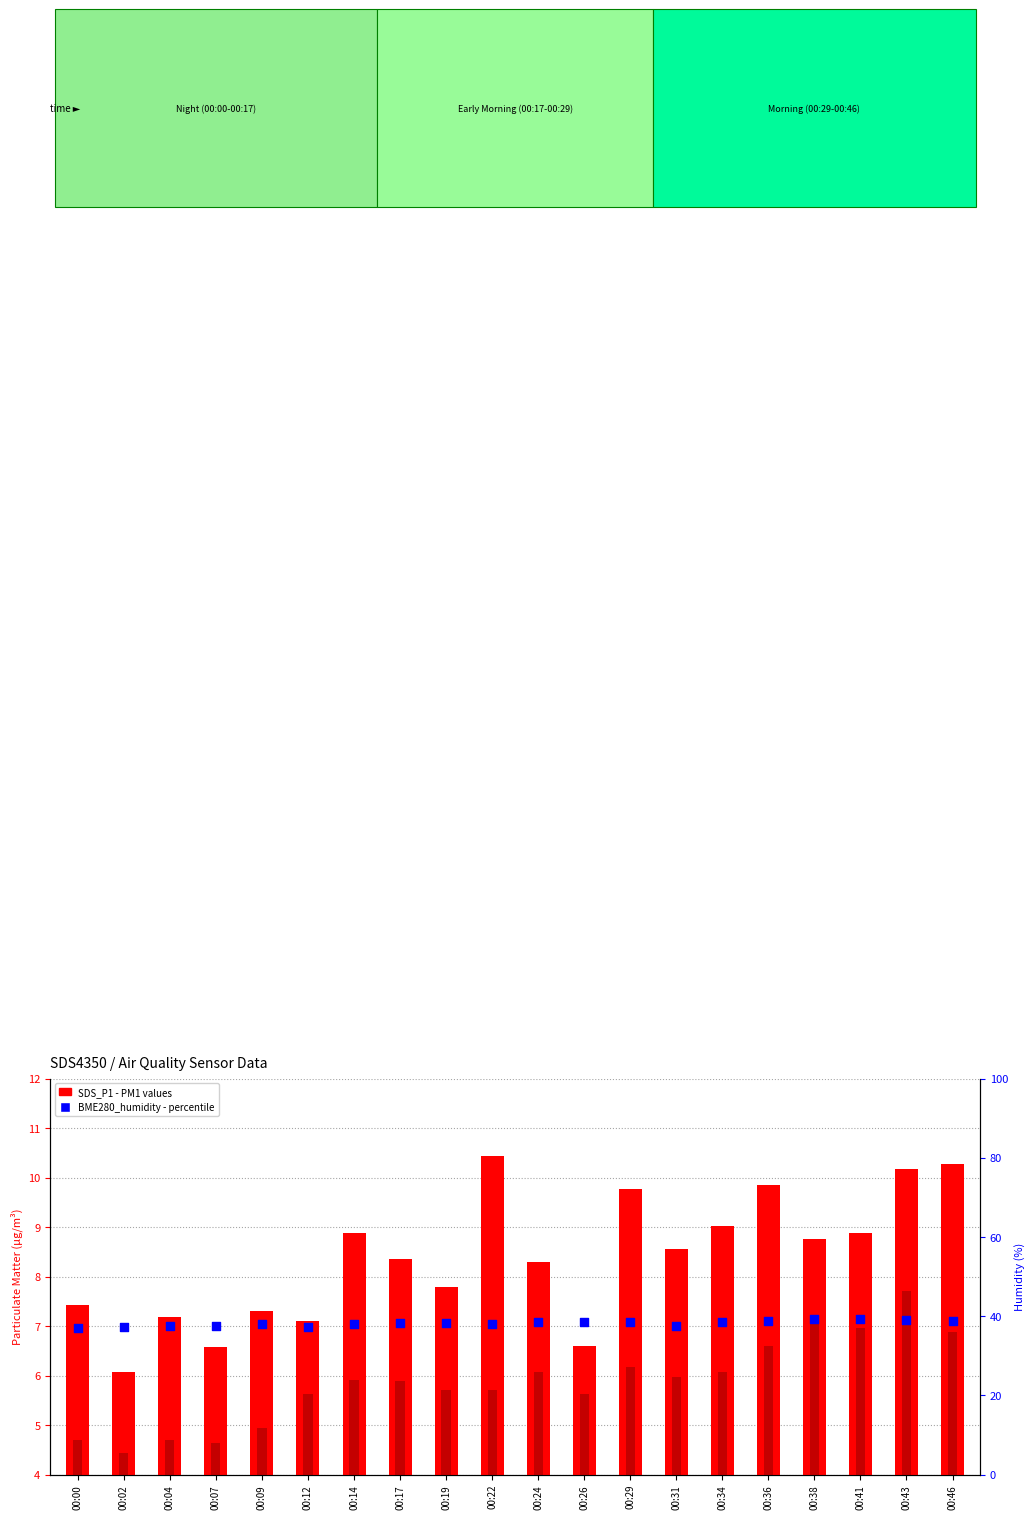

Which series has the largest Y range (max minus min)?

SDS_P1 (PM1)